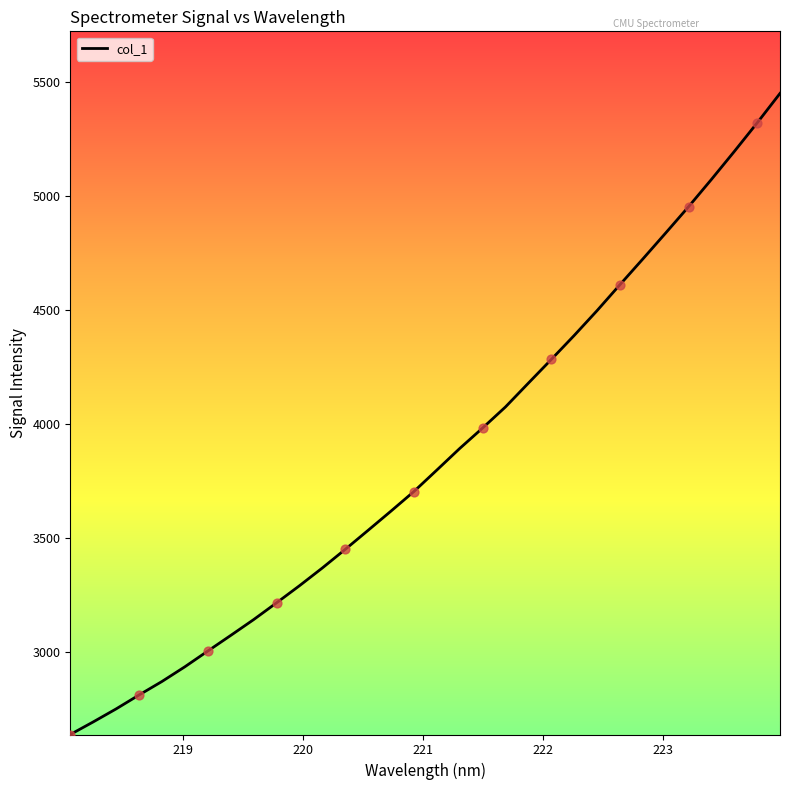

What is the smallest value displayed?

2635.9